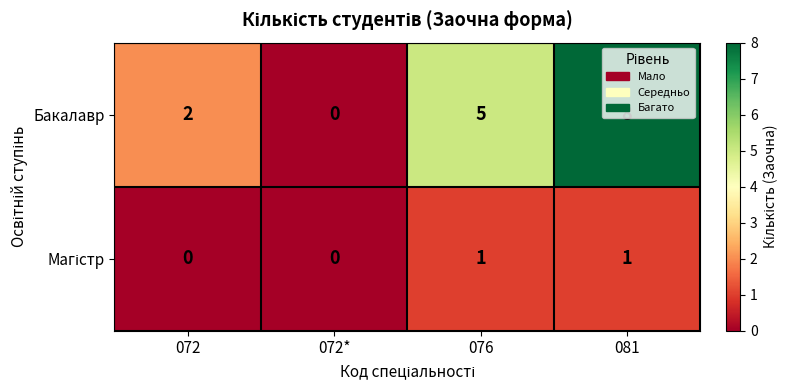

Is it true that Бакалавр equals 2 at 081?

False